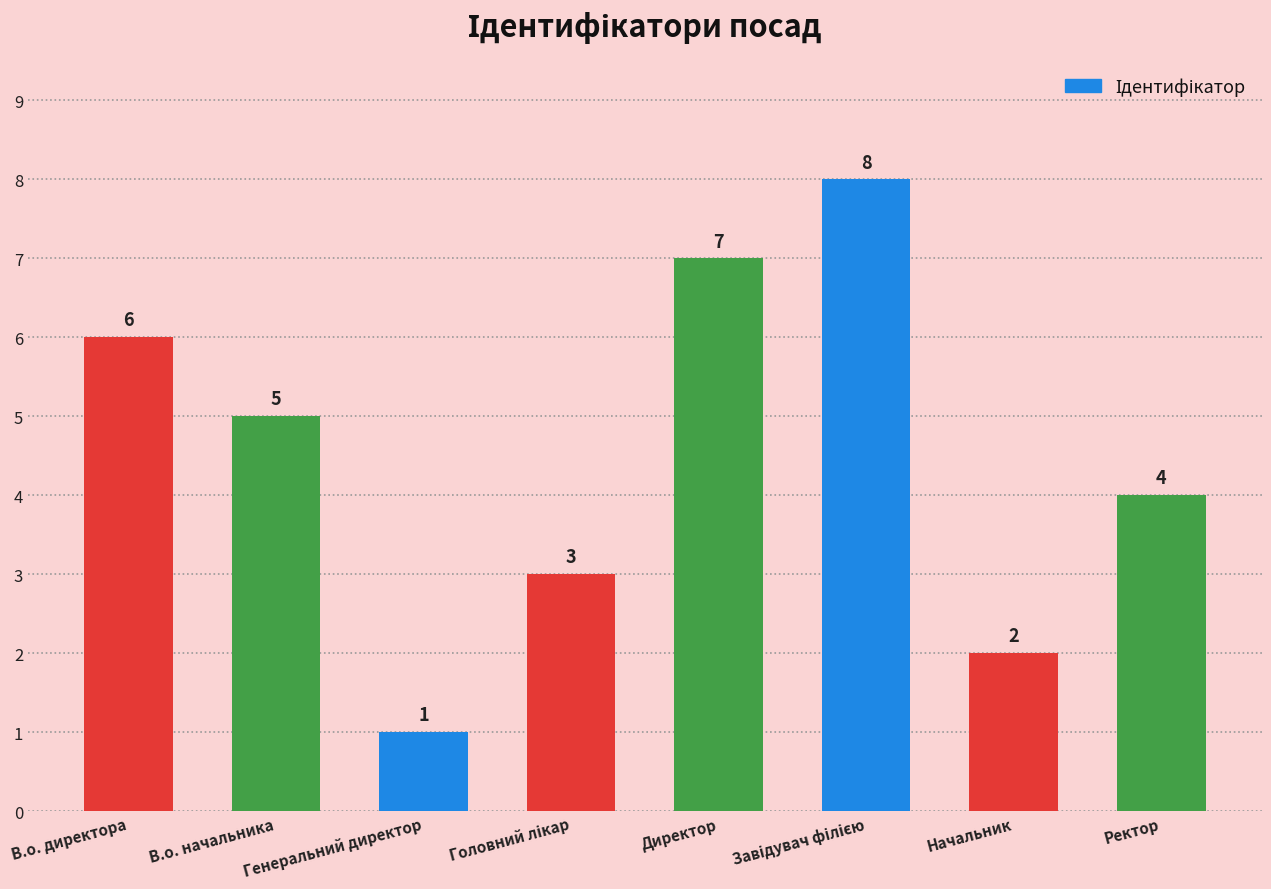

Where does the data first go above 5?

В.о. директора